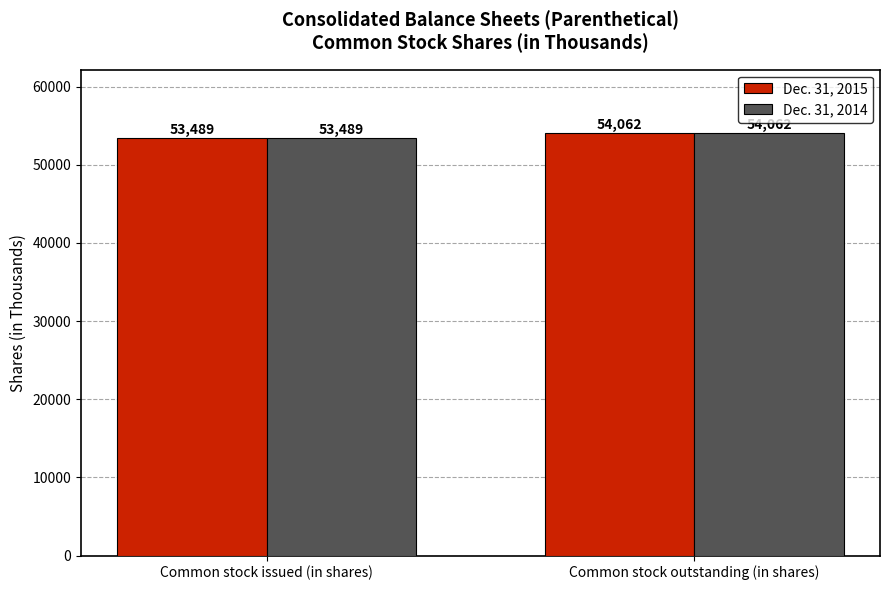

How many bars are there in each group?

2